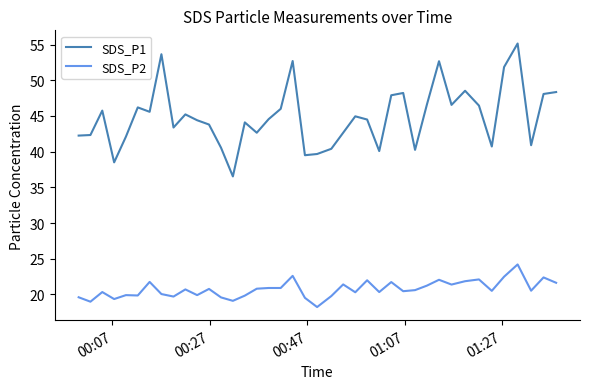

What are all the series names shown in the legend?

SDS_P1, SDS_P2